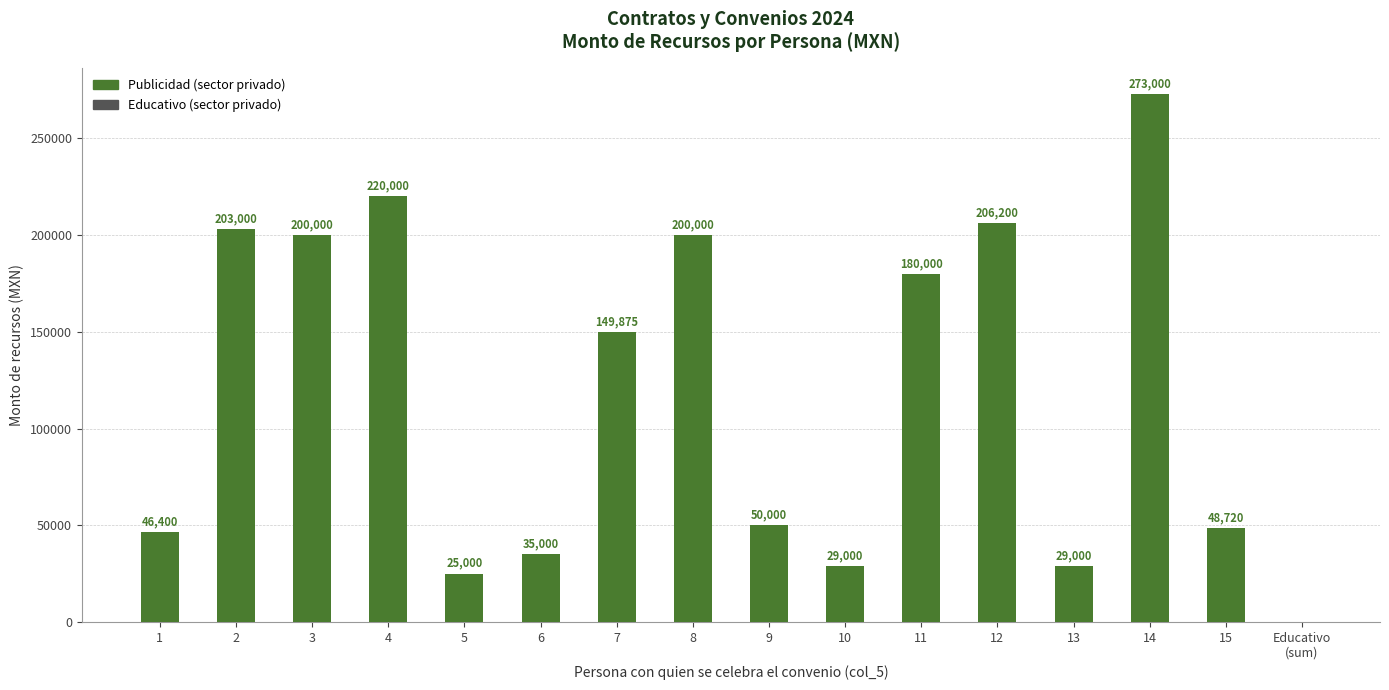

At which label is the value closest to 136500?

7